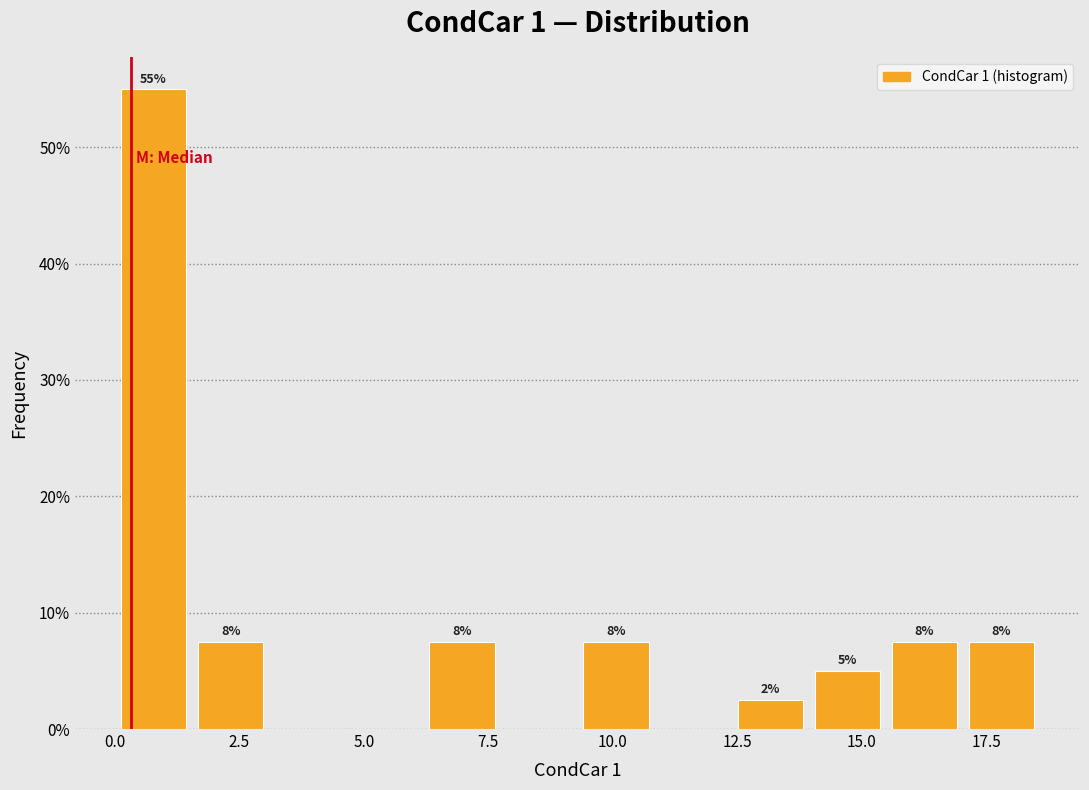

Around what value on the x-axis is the tallest bar? Give the approximate position of its centre, as read against the axis.

1.0